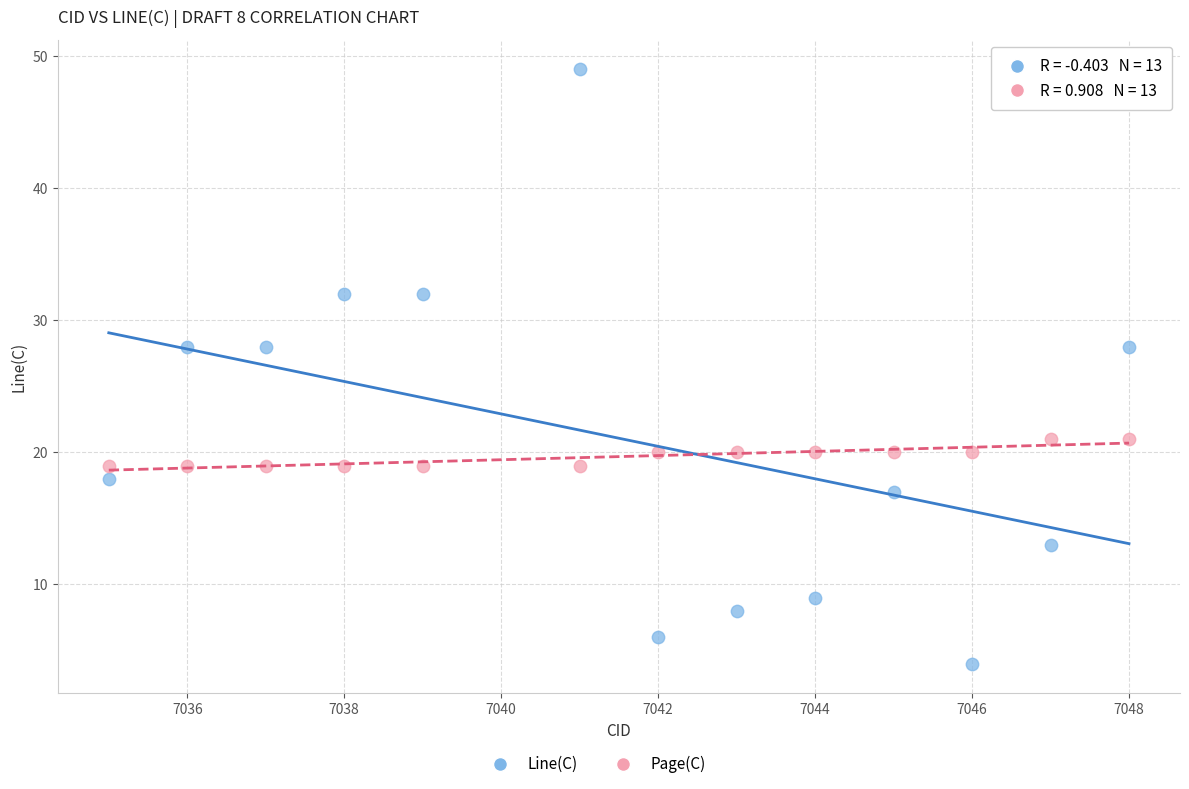

Across all data points, what is the range of Y values (max minus min)?

45